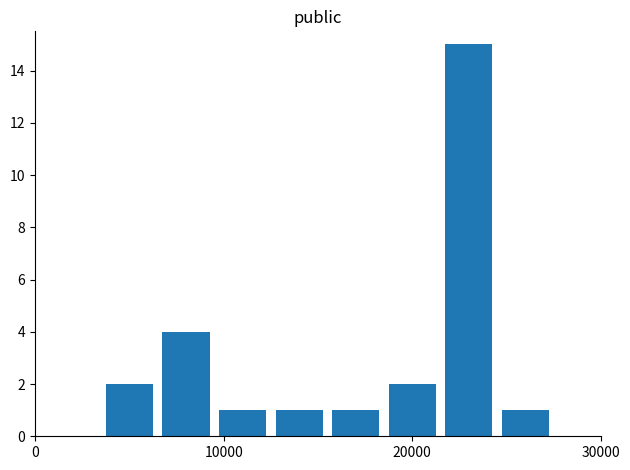

What is the difference between the maximum and minimum values?

14